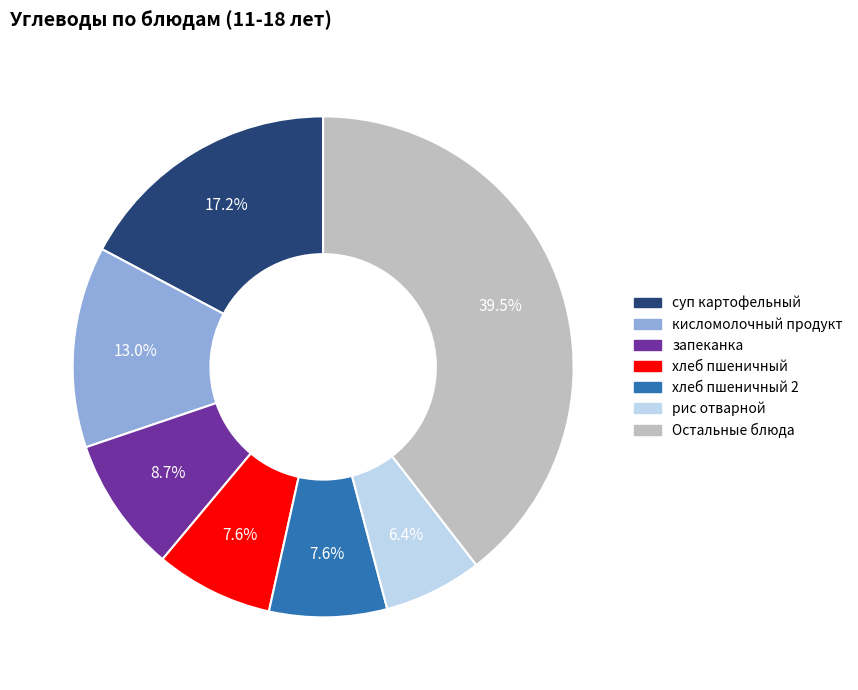

Is there a majority slice in this chart?

No